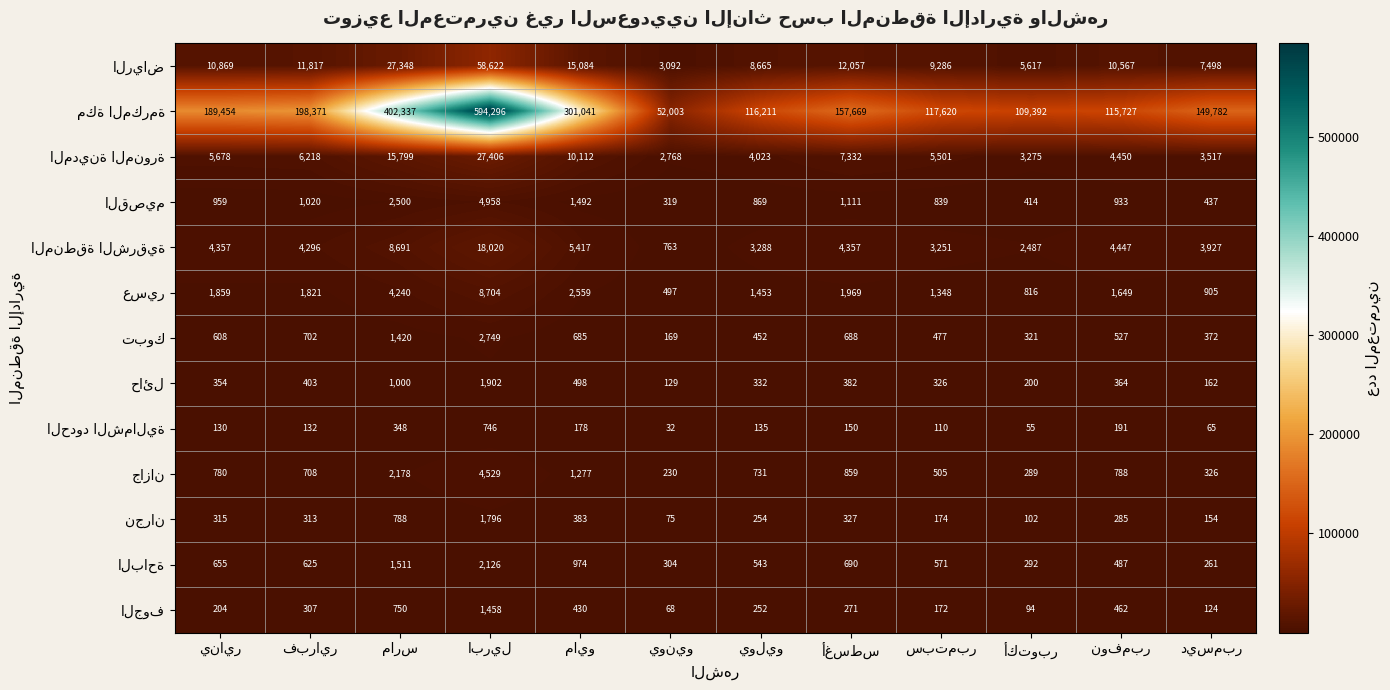

Which category has the lowest value across all series?

يونيو